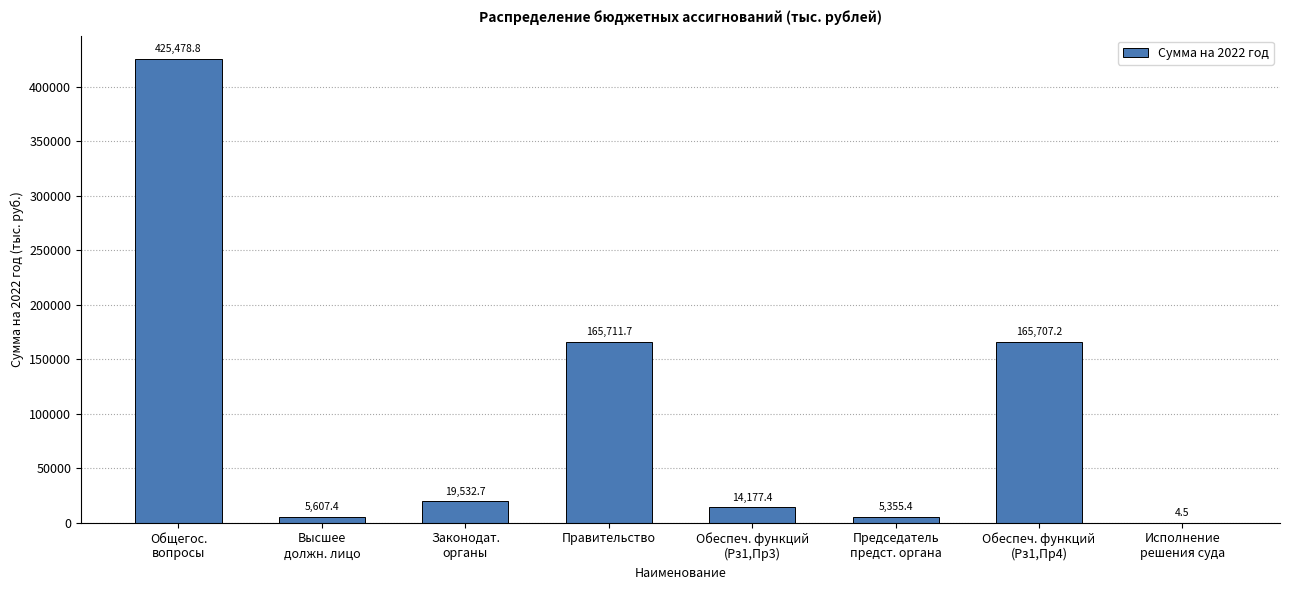

Are the bars horizontal?

No